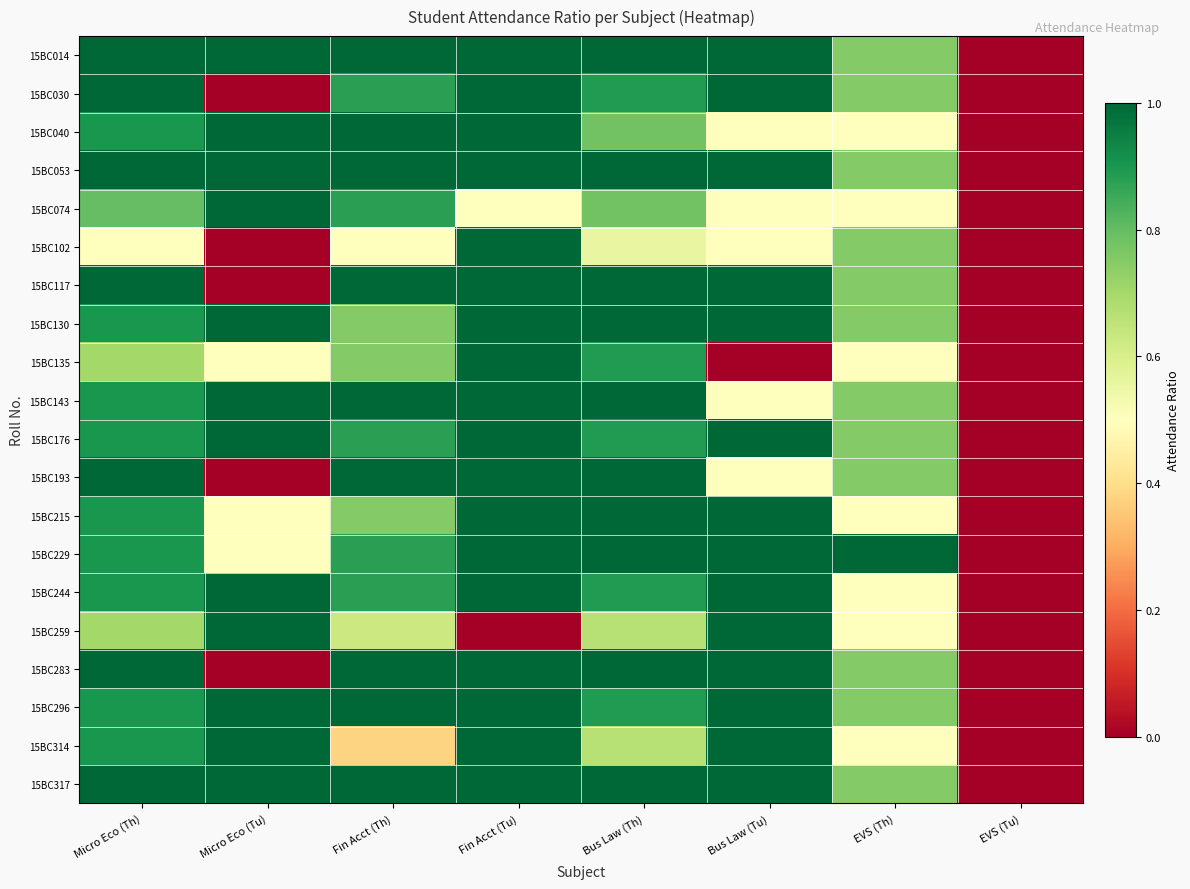

What is the difference between the highest and lowest values at Fin Acct (Th)?

0.6